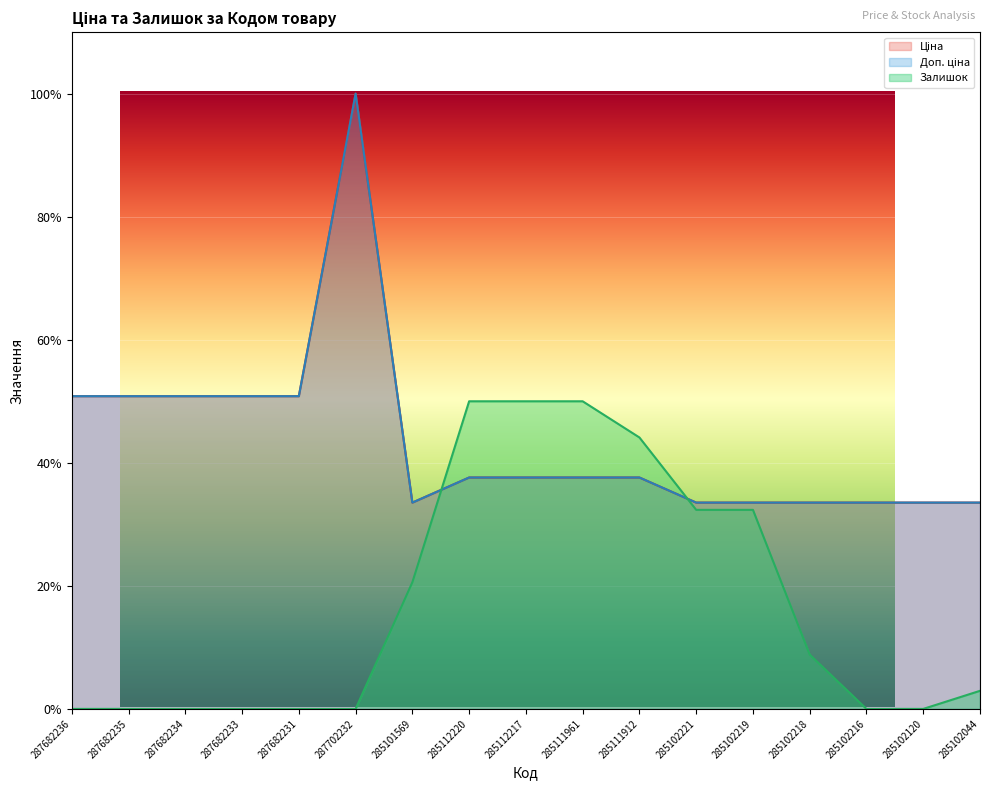

Reading left to right, extract all data points from this chart.

Ціна: 287682236=0.5	287682235=0.5	287682234=0.5	287682233=0.5	287682231=0.5	287702232=1.0	285101569=0.3	285112220=0.4	285112217=0.4	285111961=0.4	285111912=0.4	285102221=0.3	285102219=0.3	285102218=0.3	285102216=0.3	285102120=0.3	285102044=0.3
Доп. ціна: 287682236=0.5	287682235=0.5	287682234=0.5	287682233=0.5	287682231=0.5	287702232=1.0	285101569=0.3	285112220=0.4	285112217=0.4	285111961=0.4	285111912=0.4	285102221=0.3	285102219=0.3	285102218=0.3	285102216=0.3	285102120=0.3	285102044=0.3
Залишок: 287682236=0.0	287682235=0.0	287682234=0.0	287682233=0.0	287682231=0.0	287702232=0.0	285101569=0.2	285112220=0.5	285112217=0.5	285111961=0.5	285111912=0.4	285102221=0.3	285102219=0.3	285102218=0.1	285102216=0.0	285102120=0.0	285102044=0.0